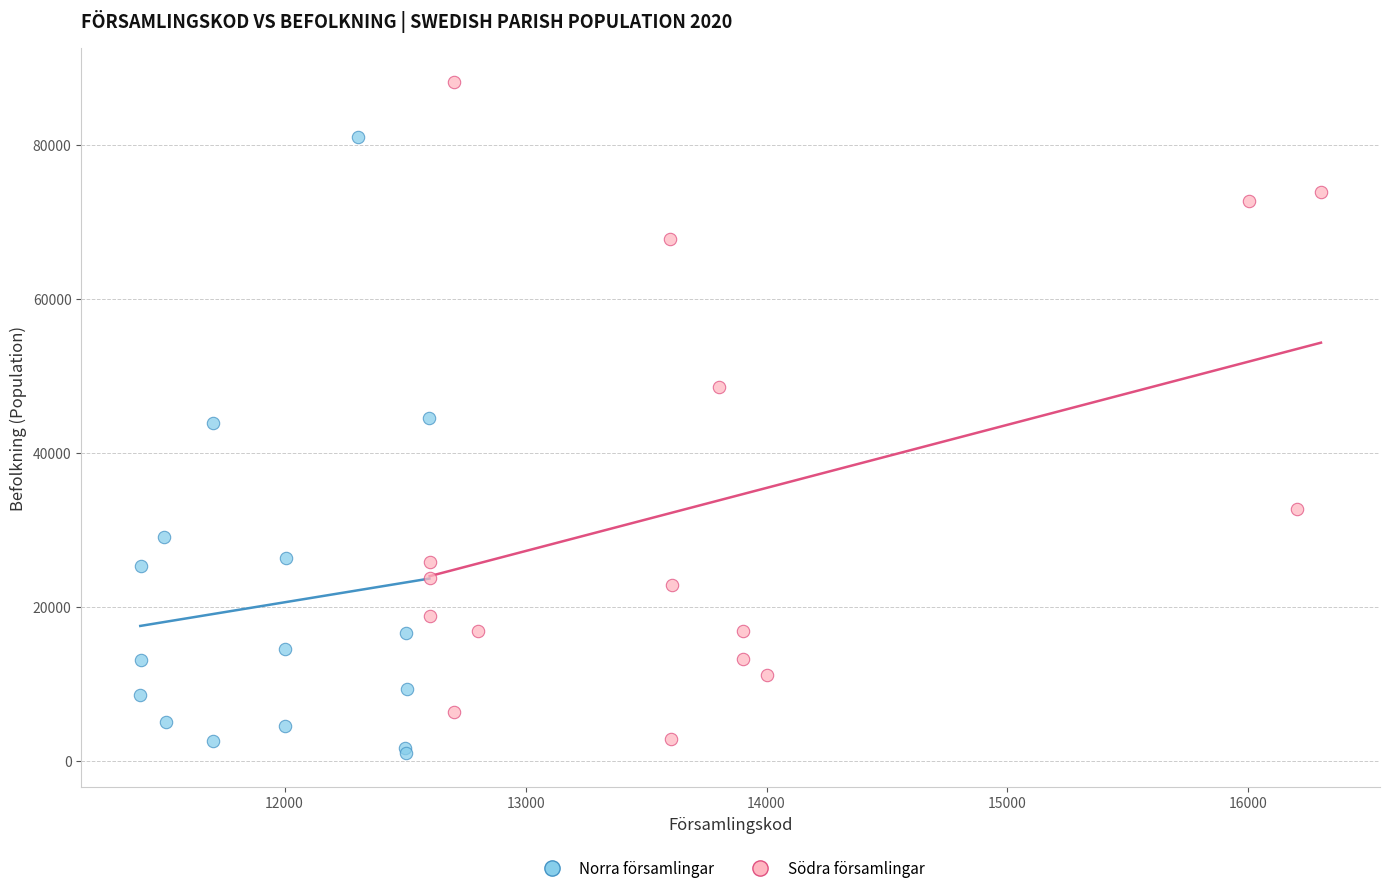

Which series contains the highest Y value?

Södra församlingar